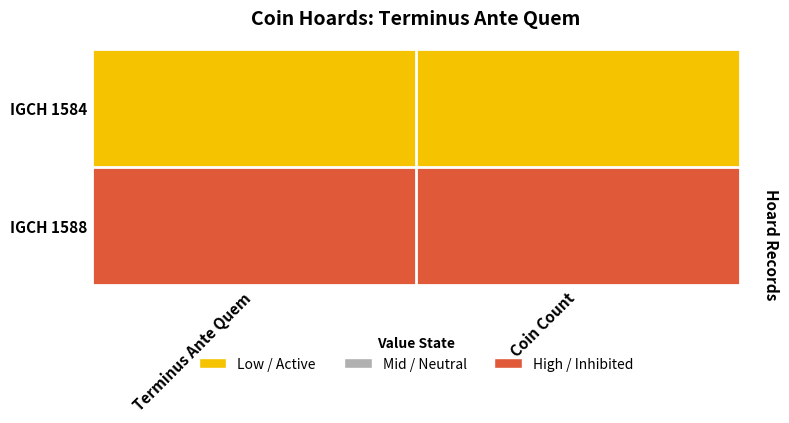

At Coin Count, list the series in order from smallest to largest.

IGCH 1584, IGCH 1588